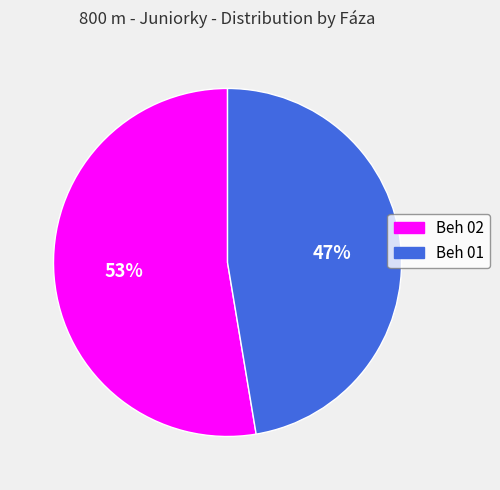

Is the sum of Beh 01 and Beh 02 greater than half?

Yes